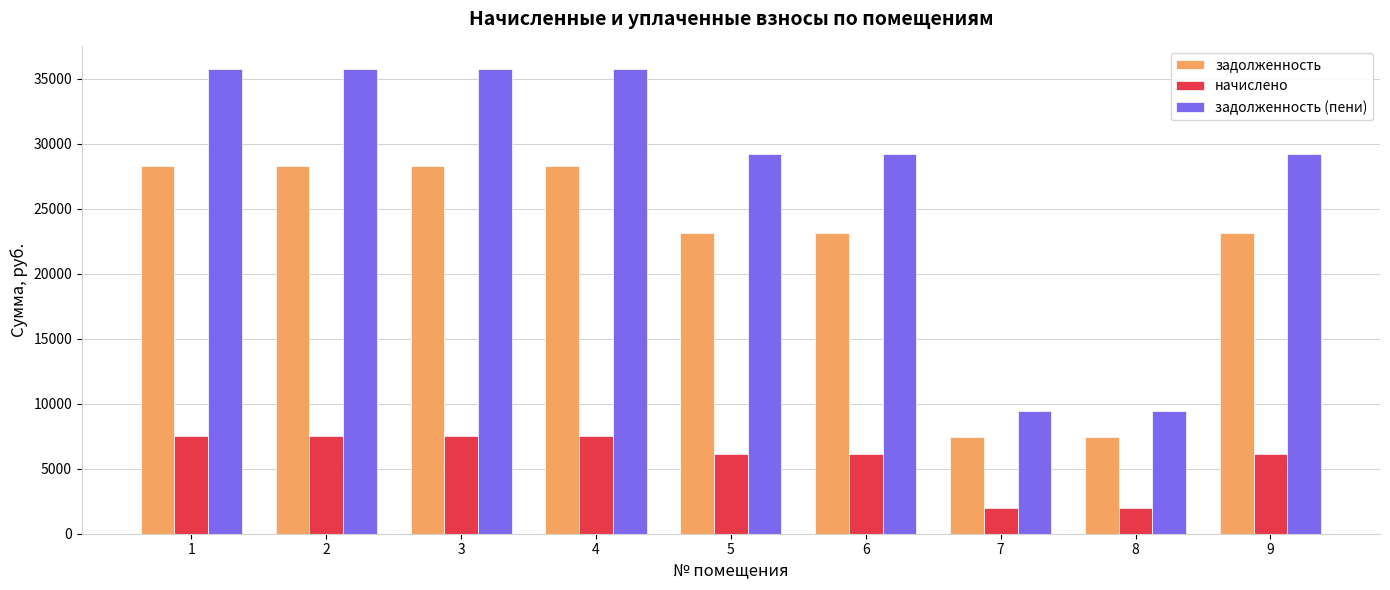

What is the difference between the highest and lowest values at 6?

23112.0